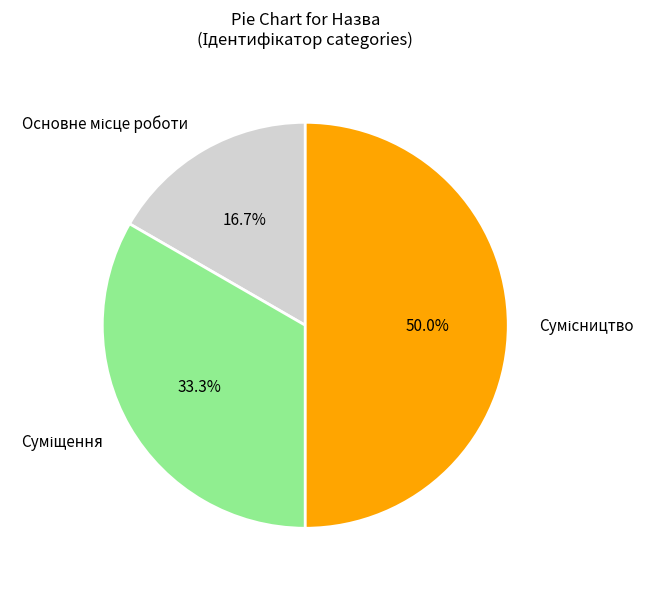

How many segments does this pie chart have?

3